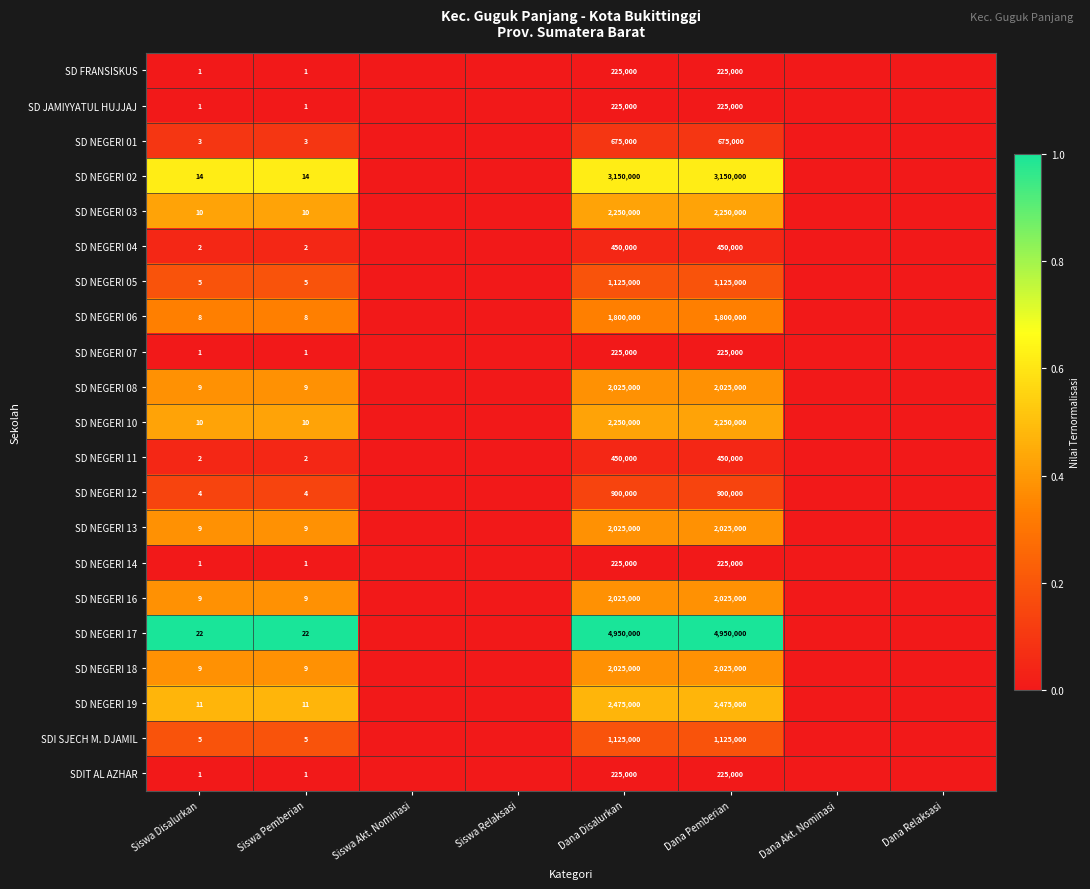

What is the spread (max minus min) of values at Dana Disalurkan?

4725000